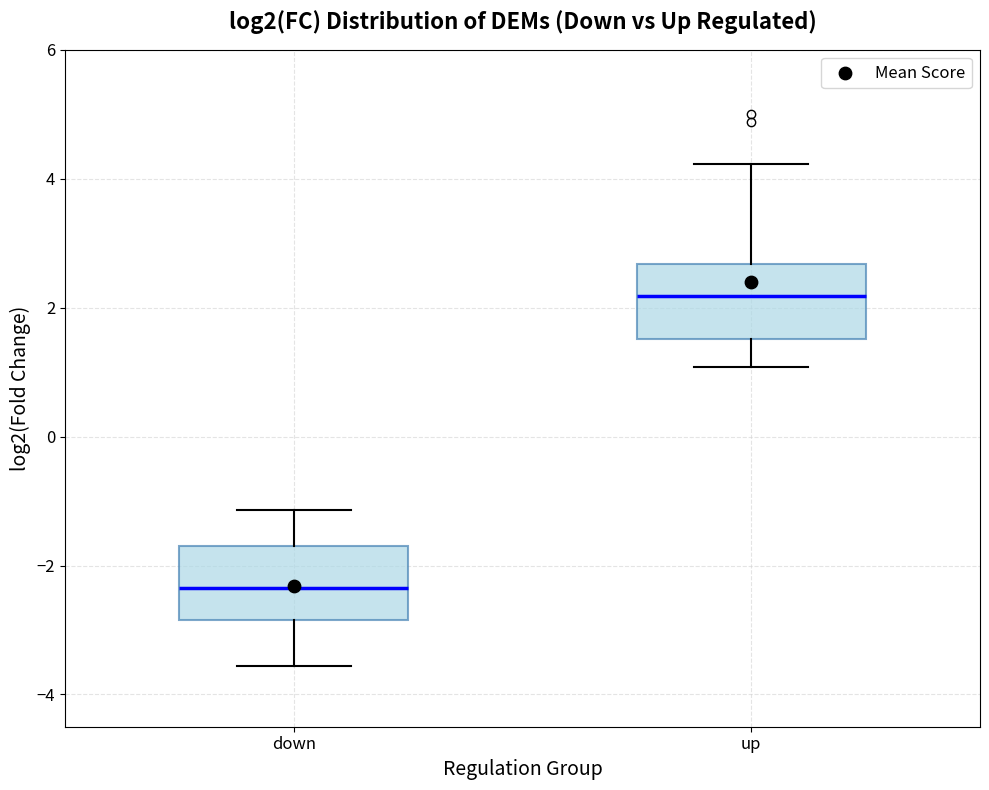

Where does the upper whisker of the box for down end on the y-axis? The values are not printed on the chart, so give them approximately, as read against the axis.

-1.2